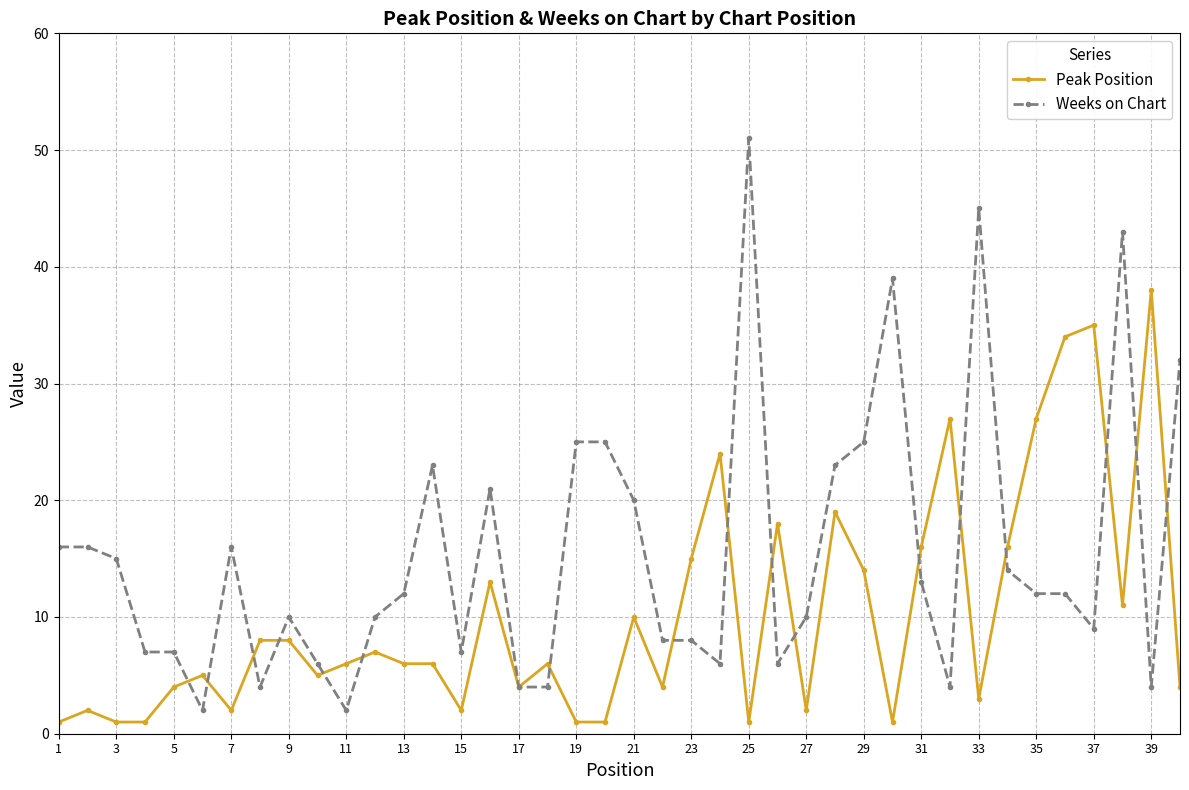

True or false: Peak Position has more than 1 interior local peaks.

True